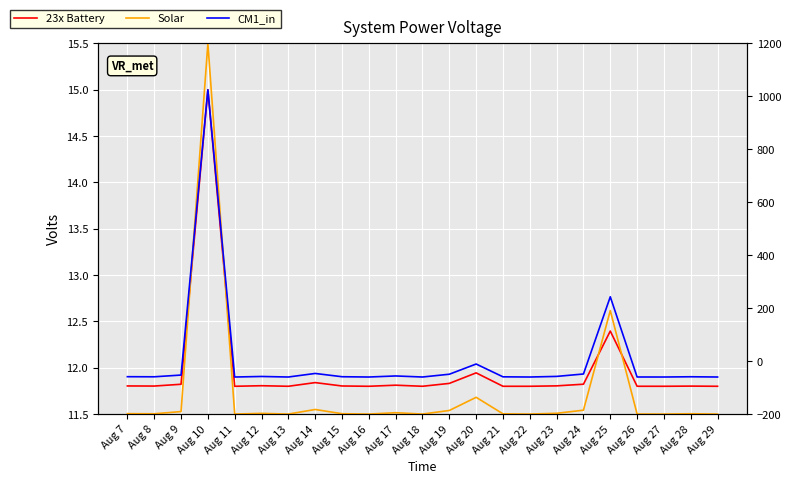

What is the value of the Solar point at the 13th from the left?

11.5